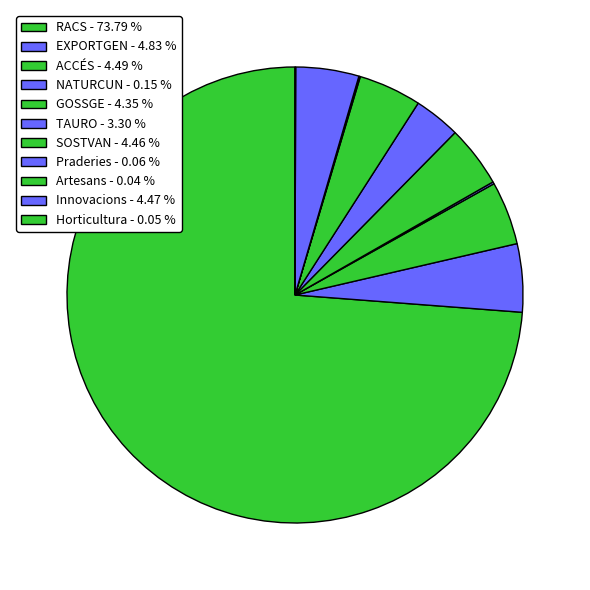

To the nearest percent, what is the average slice percentage?

9%